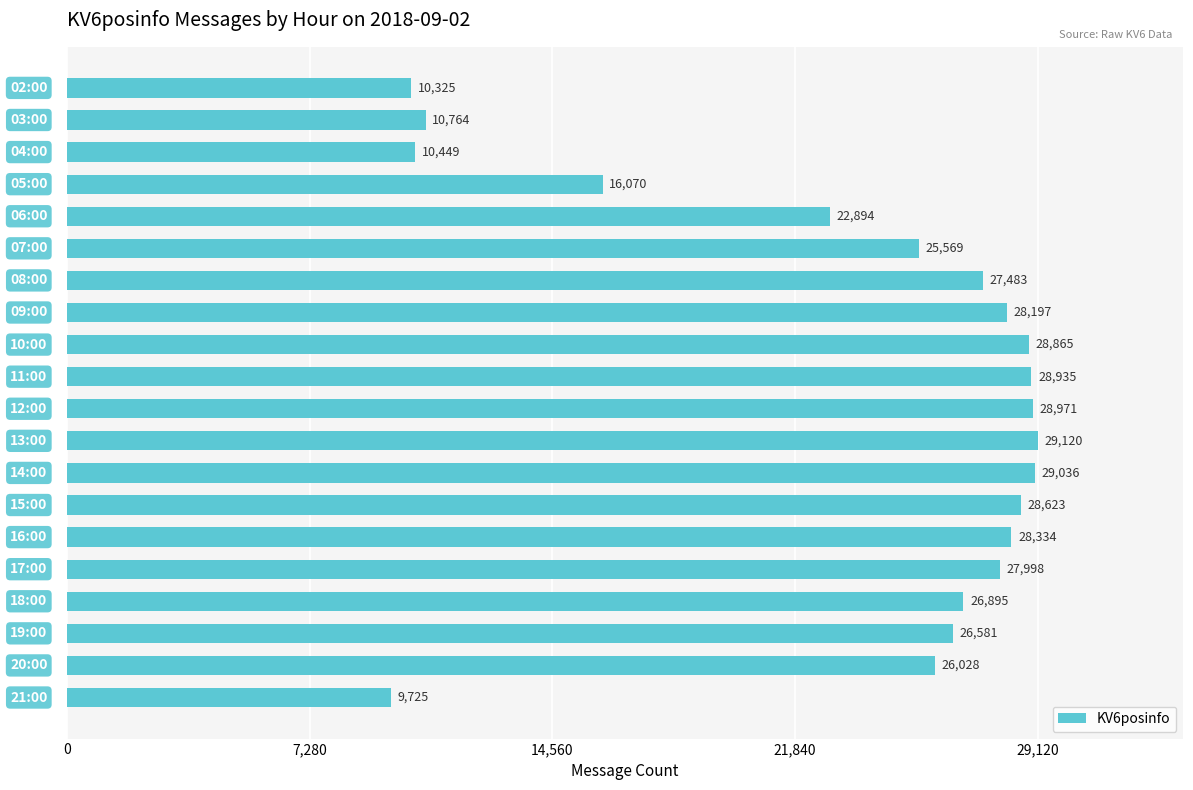

How many bars are there in total?

20